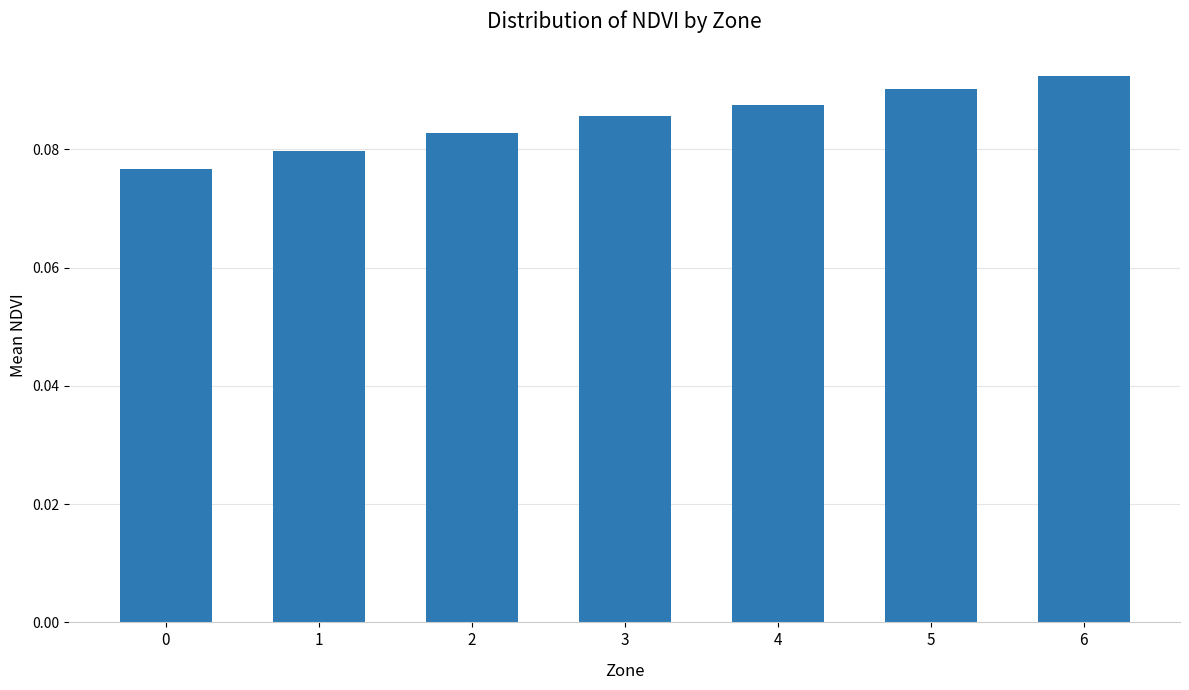

What is the sum of all values?

0.6